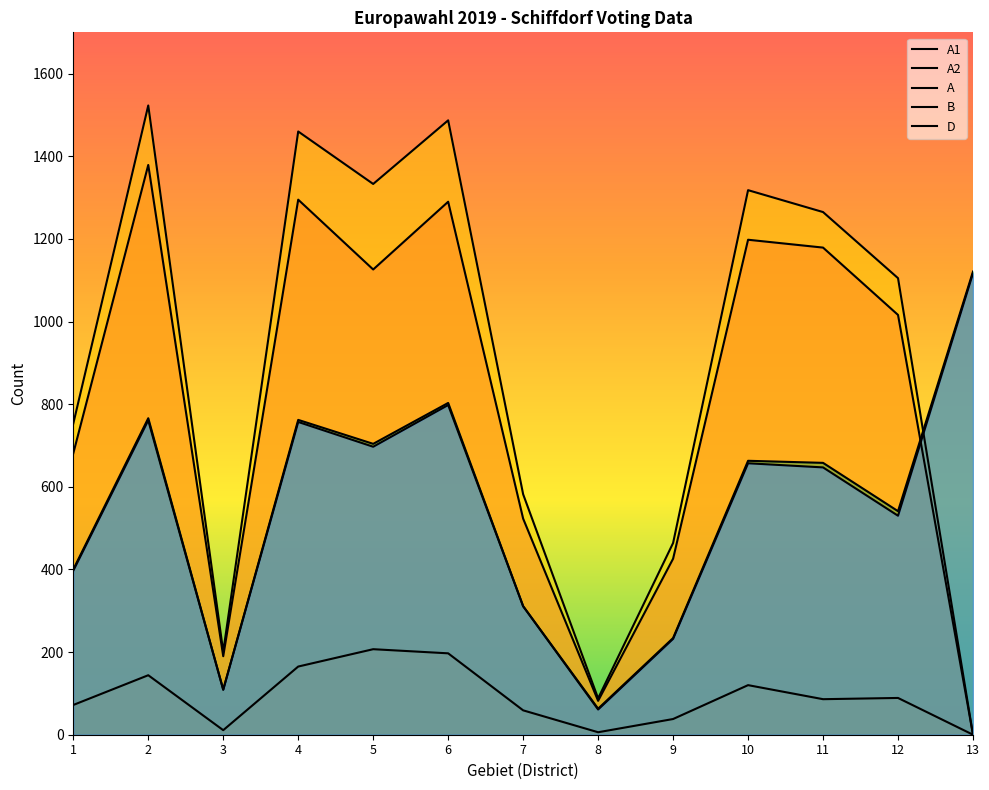

Which series has the widest spread of values?

A